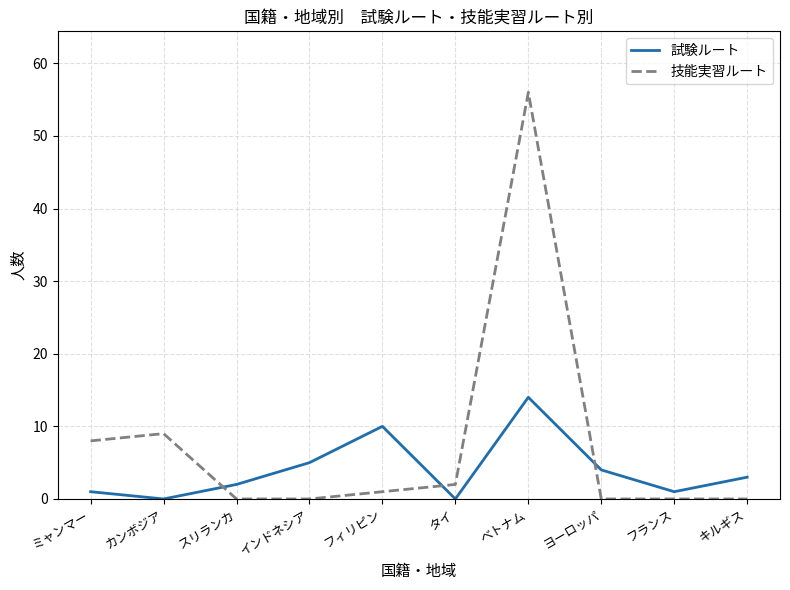

Is this an area chart (filled region under the line)?

No